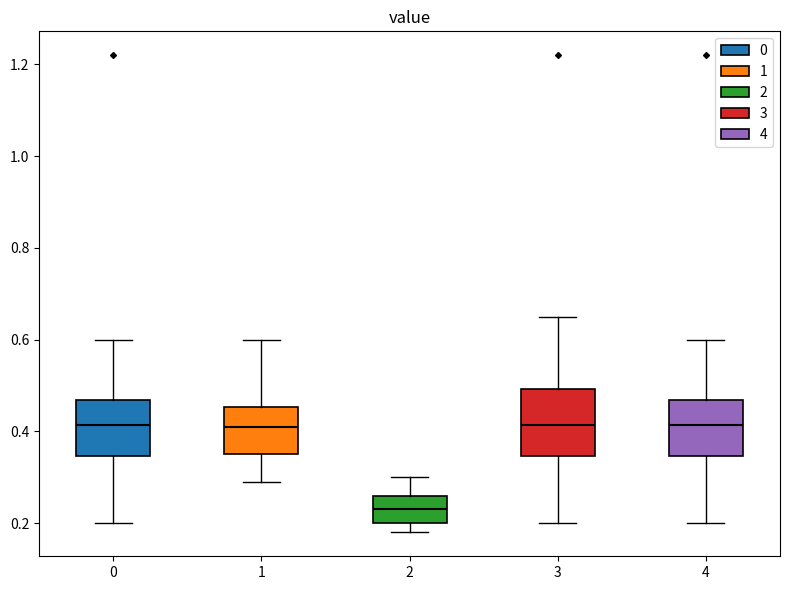

Reading left to right, transcribe this box plot: for each box, give where its median line is, the range the box spans, and where its two whiskers end, as read against the y-axis. The values are not printed on the chart, so give them approximately, as read against the axis.

0: median 0.42, box 0.34 to 0.46, whiskers 0.20 to 0.60
1: median 0.42, box 0.36 to 0.46, whiskers 0.30 to 0.60
2: median 0.24, box 0.20 to 0.26, whiskers 0.18 to 0.30
3: median 0.42, box 0.34 to 0.50, whiskers 0.20 to 0.66
4: median 0.42, box 0.34 to 0.46, whiskers 0.20 to 0.60